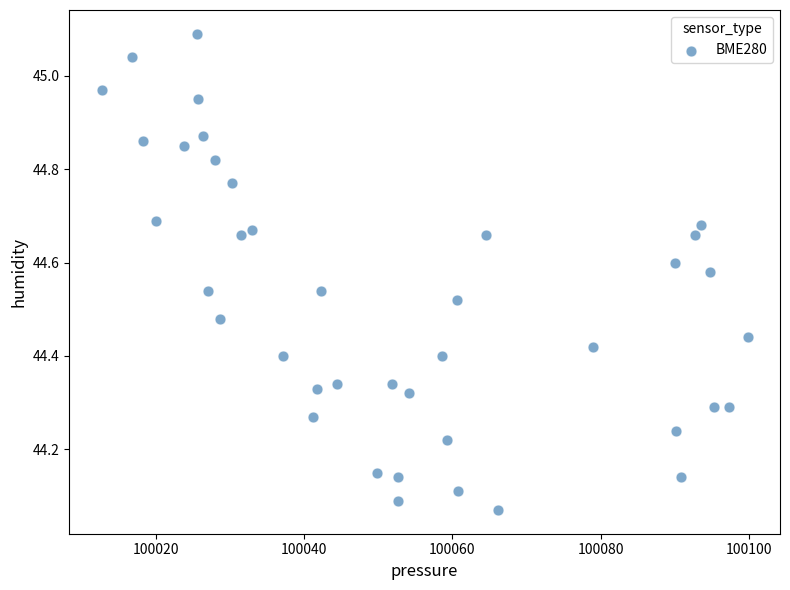

What is the range of Y values (max minus min)?

1.0